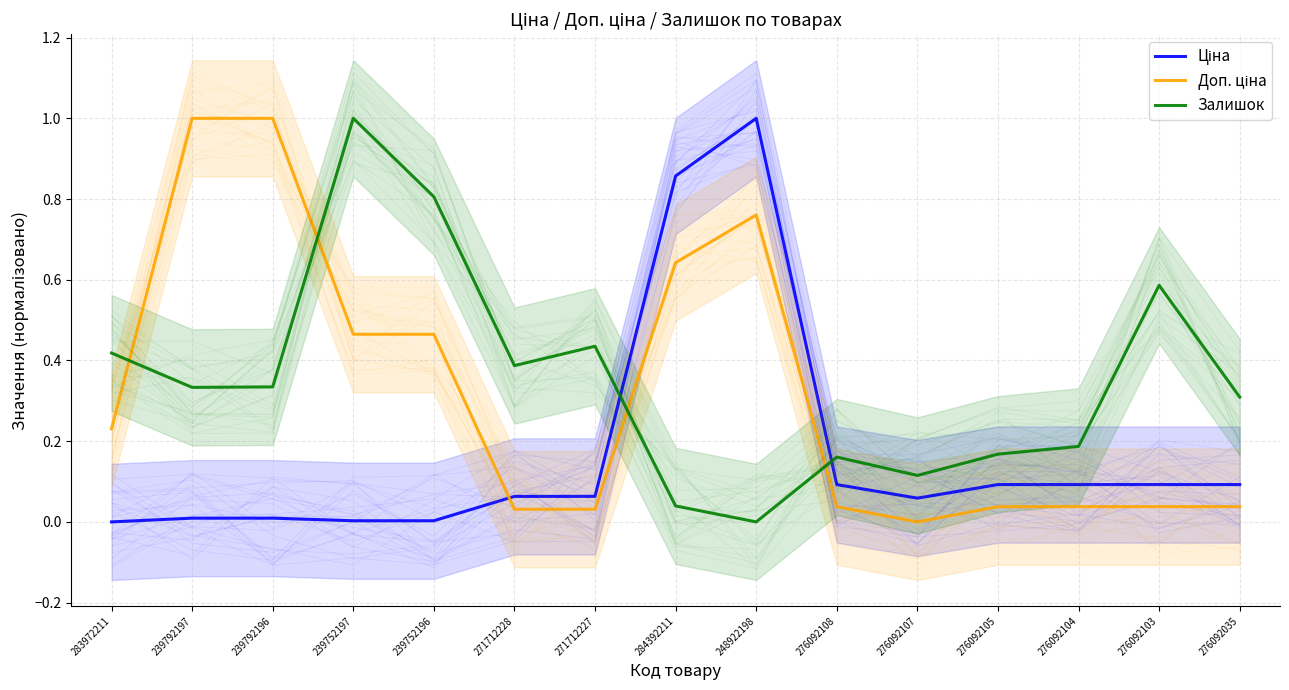

What is the label of the 6th point from the right?

276092108